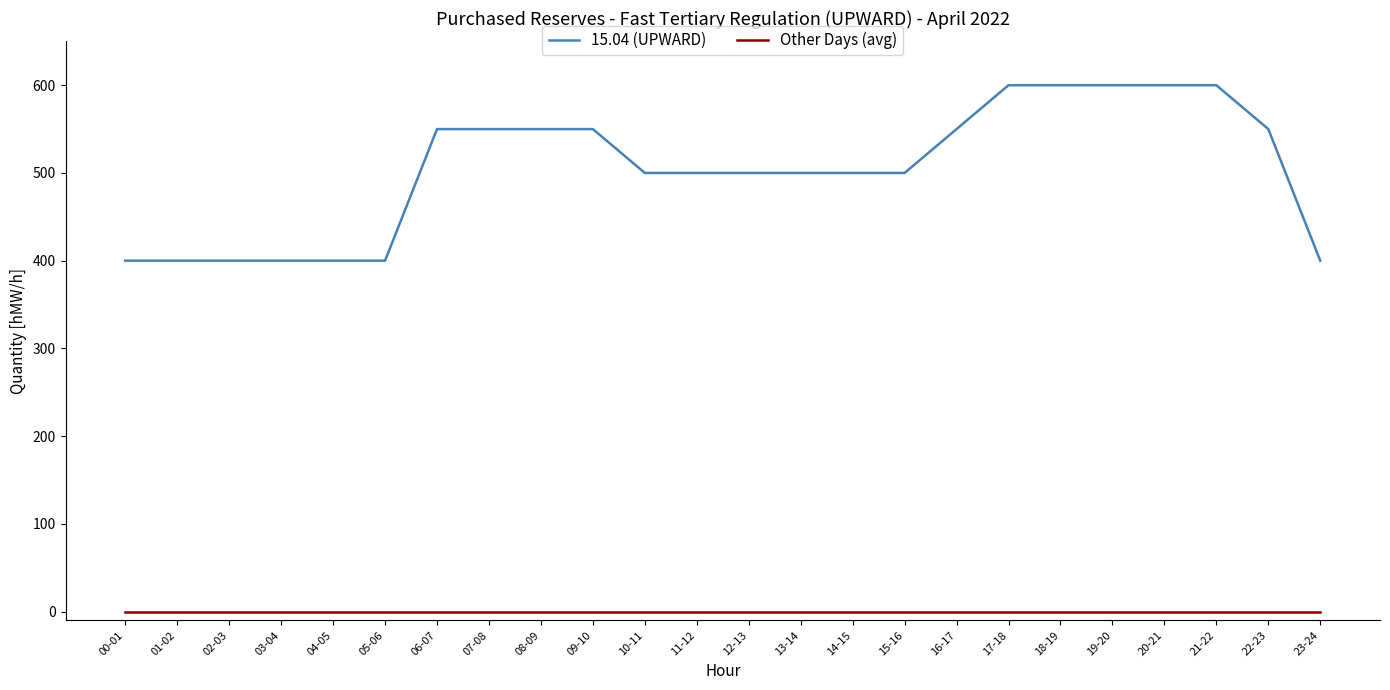

True or false: Other Days (avg) and 15.04 (UPWARD) cross at least once.

False